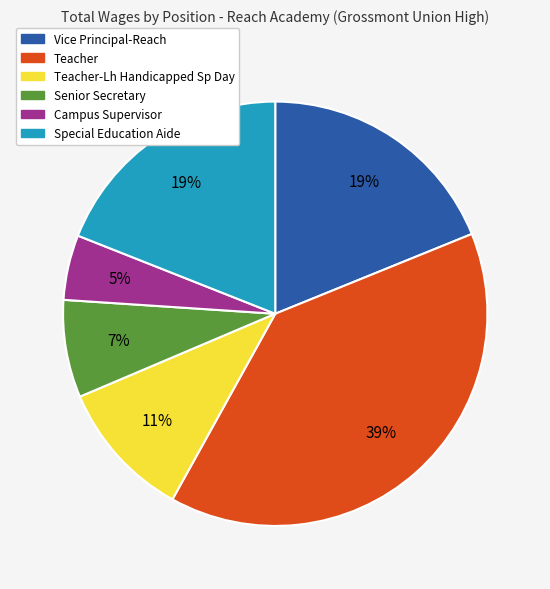

Is there a majority slice in this chart?

No